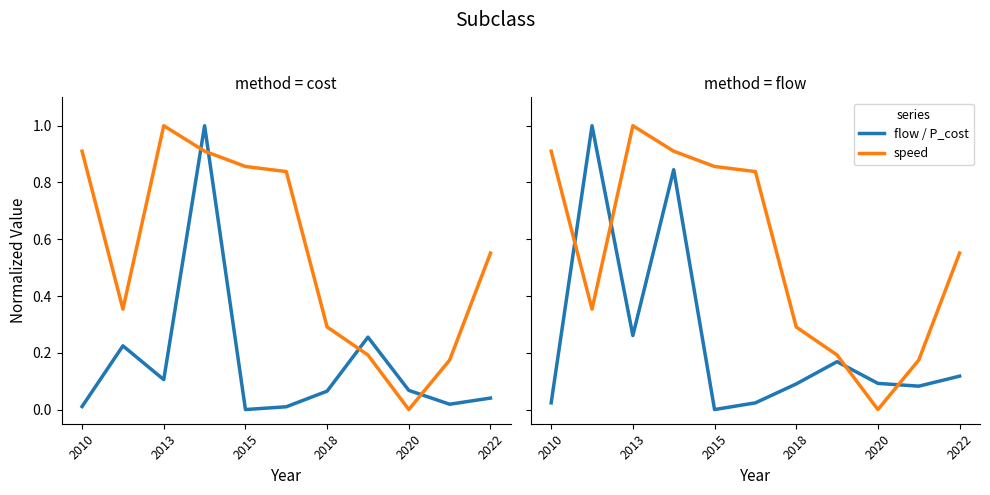

True or false: speed has a value of 0.2 at 7.

True